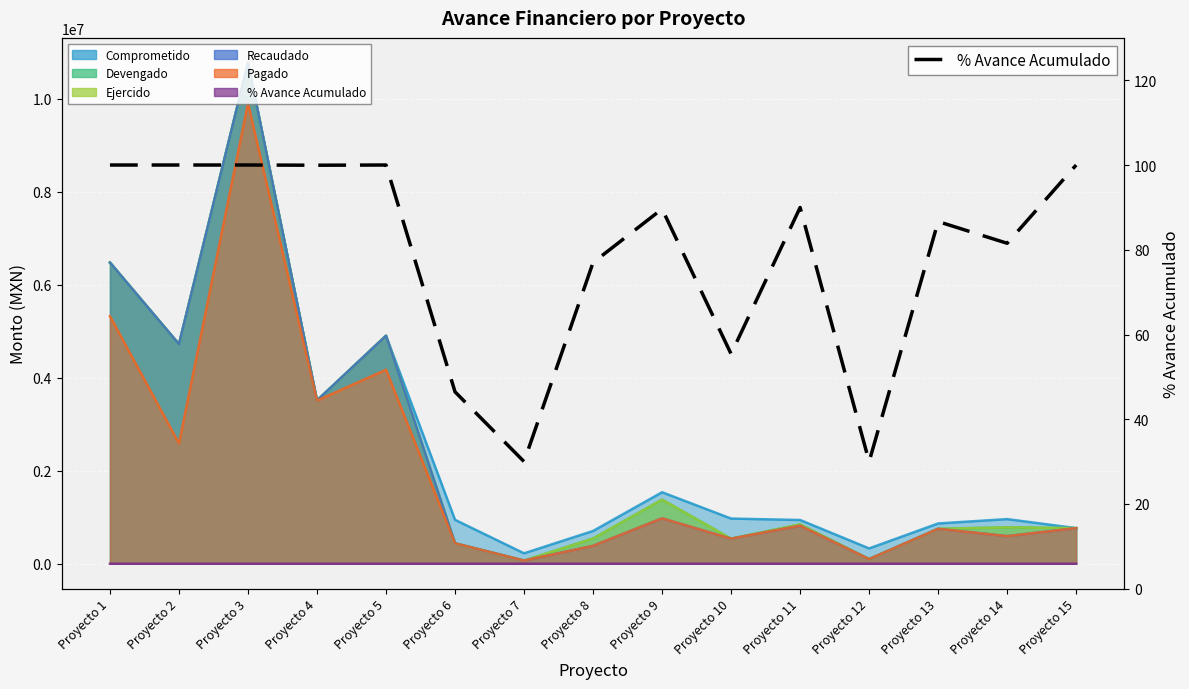

At which category does the data reach its first local valley?

Proyecto 4